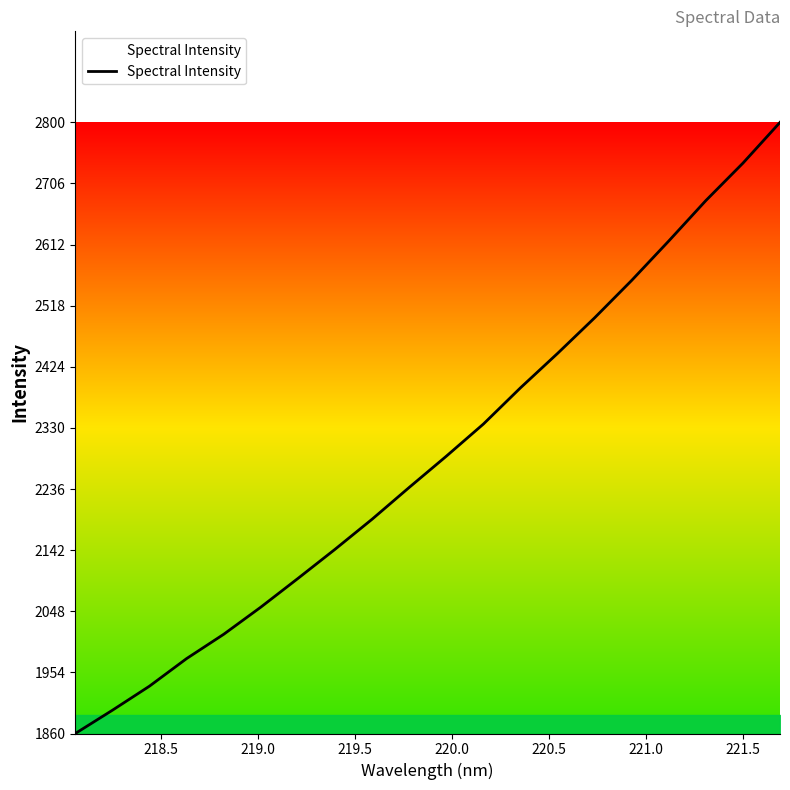

What is the greatest value displayed?

2800.6